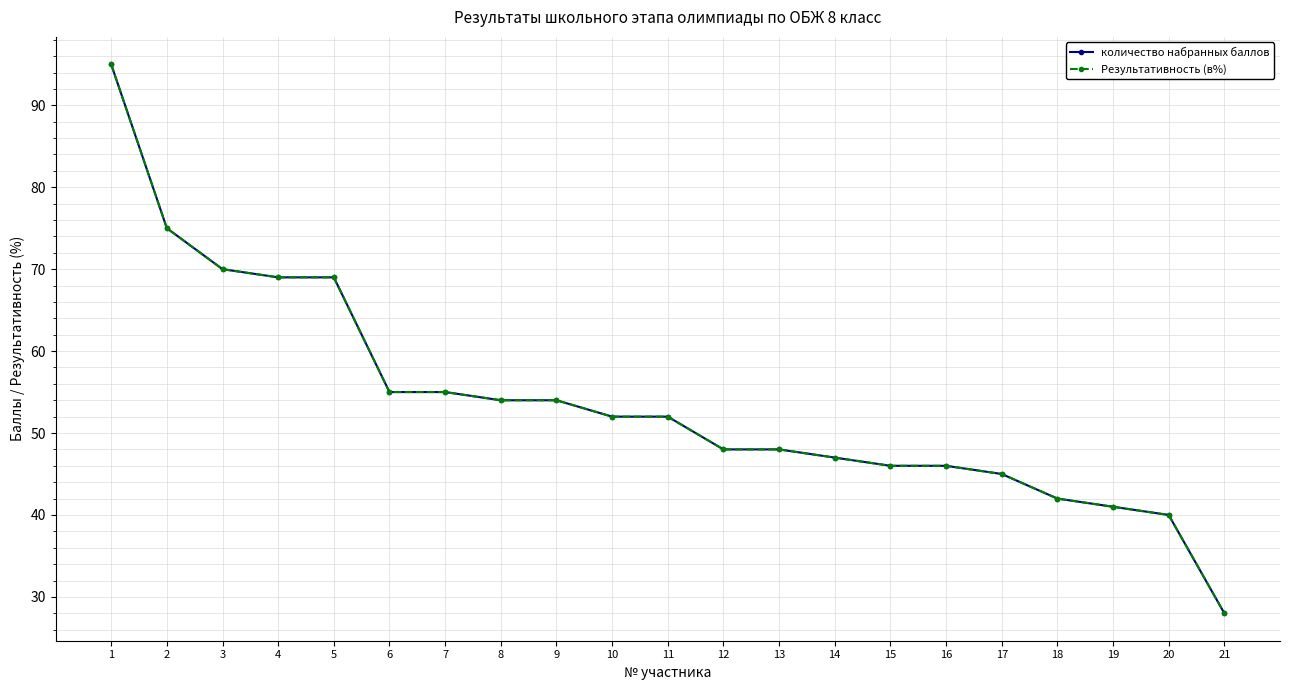

Is this an area chart (filled region under the line)?

No